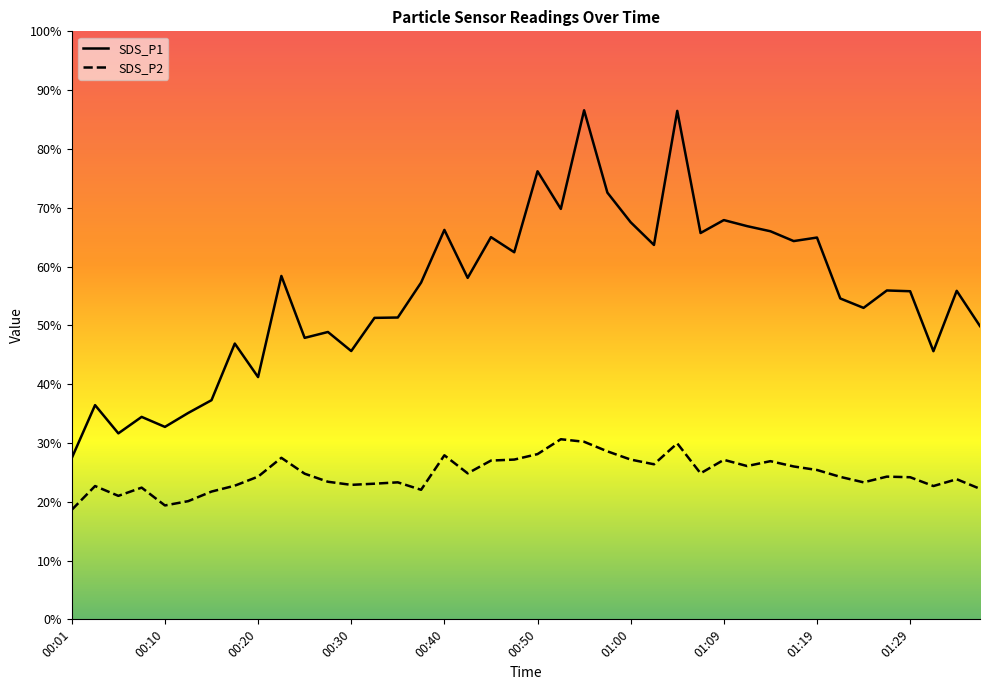

What is the label of the 18th point from the left?

00:42